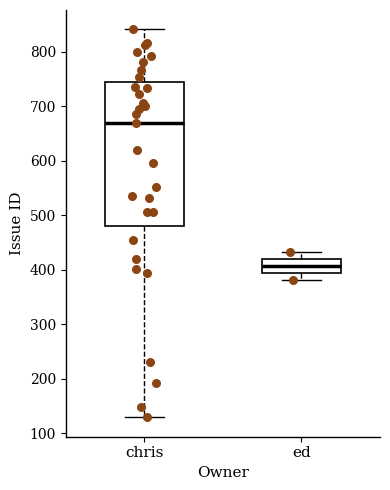

Reading left to right, read every box against the y-axis: the position of its median line, the range the box covers, and the ends of its whiskers. The values are not printed on the chart, so give them approximately, as read against the axis.

chris: median 670, box 480 to 740, whiskers 130 to 840
ed: median 410, box 390 to 420, whiskers 380 to 430